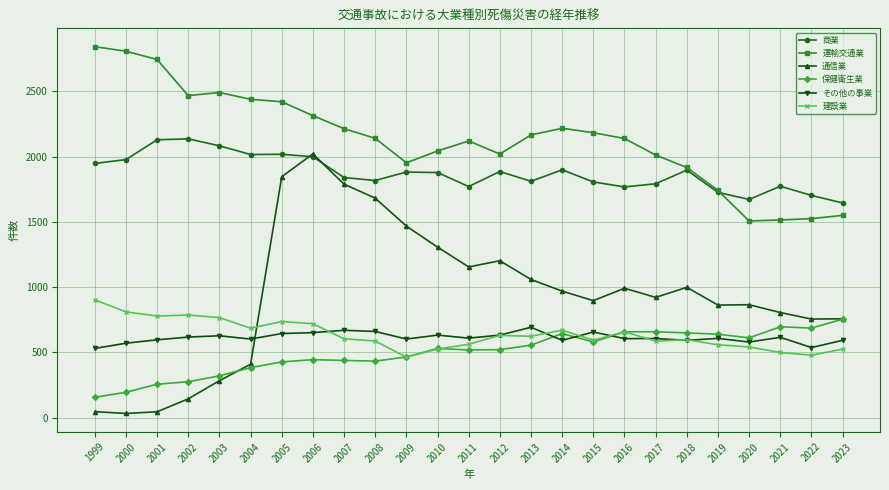

Which series changed the most between 2003 and 2005?

通信業